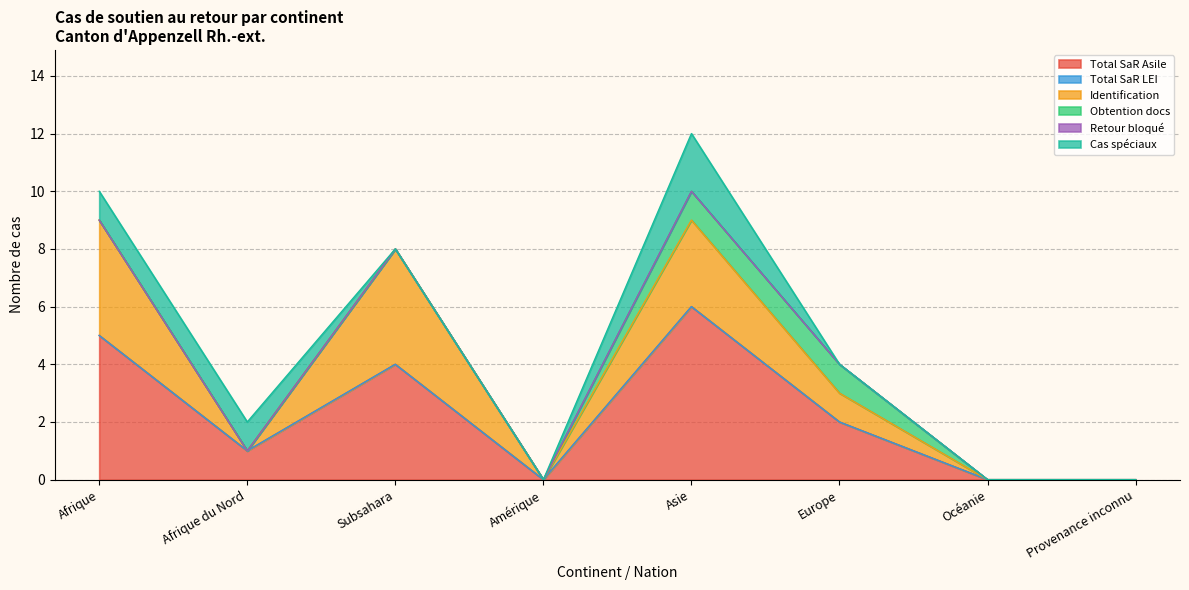

What are all the series names shown in the legend?

Total SaR Asile, Total SaR LEI, Identification, Obtention docs, Retour bloqué, Cas spéciaux